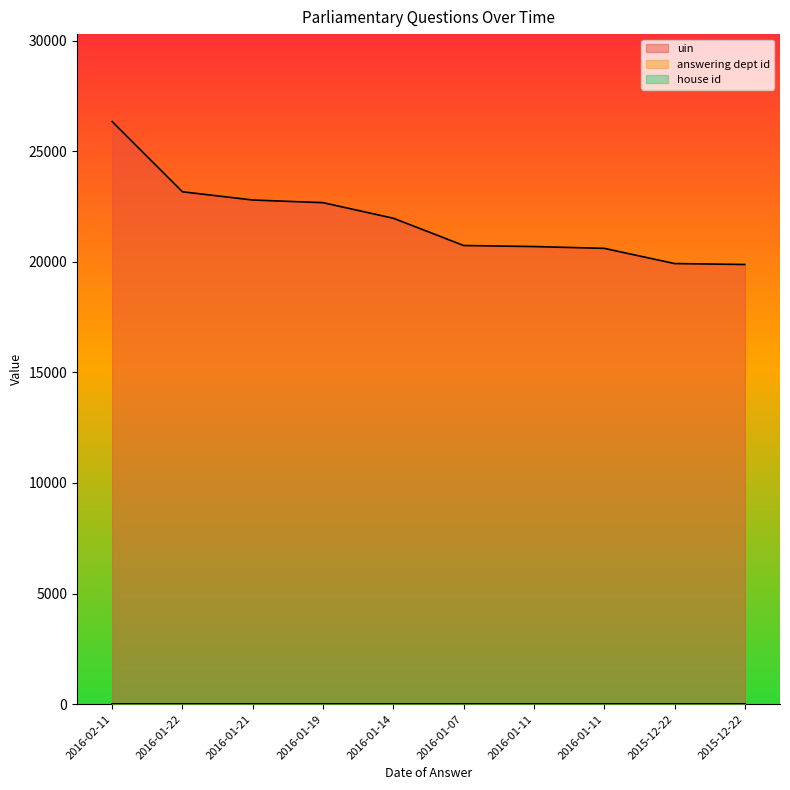

Rank the categories by house id value from lowest to highest.

2016-02-11, 2016-01-22, 2016-01-21, 2016-01-19, 2016-01-14, 2016-01-07, 2016-01-11, 2016-01-11, 2015-12-22, 2015-12-22